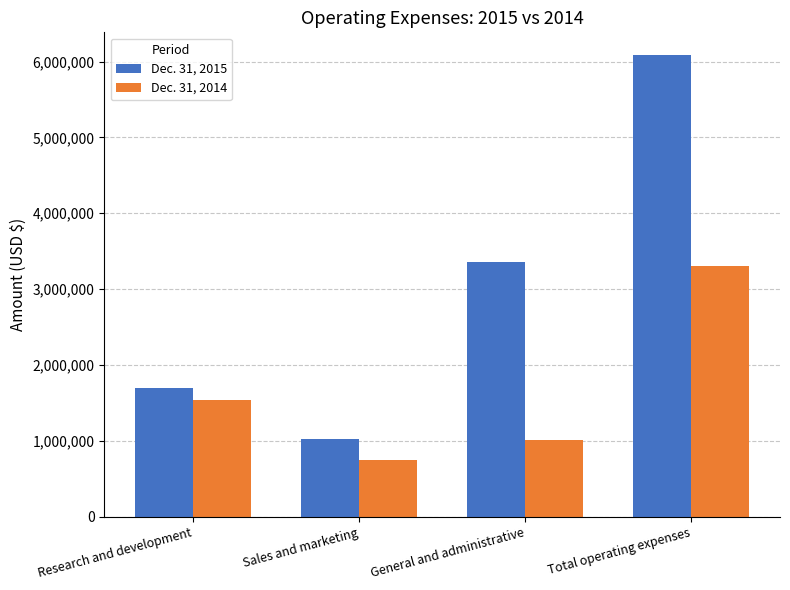

What is the difference between the second highest and second lowest values in the Dec. 31, 2014 series?

529565